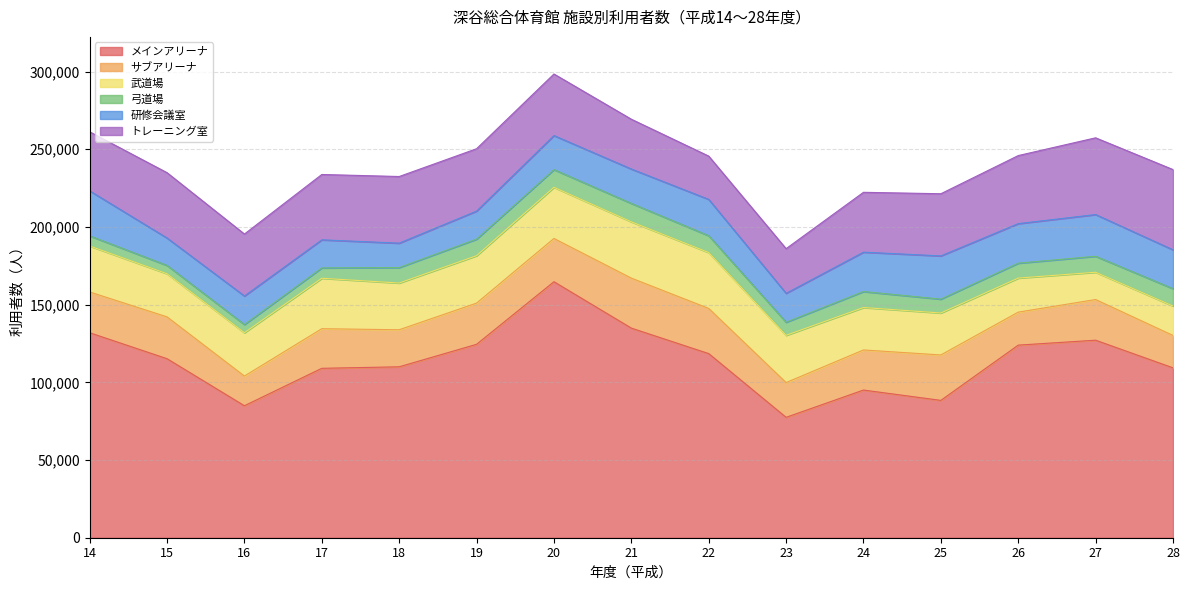

What is the value of the メインアリーナ point at the 5th from the left?

109988